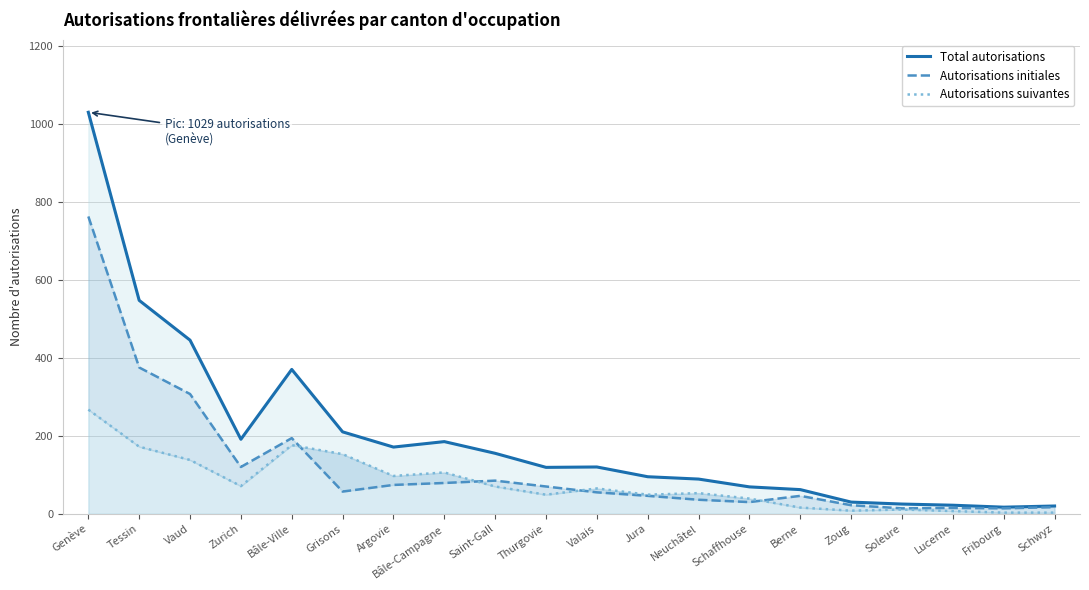

At which label is Autorisations initiales closest to 388?

Tessin